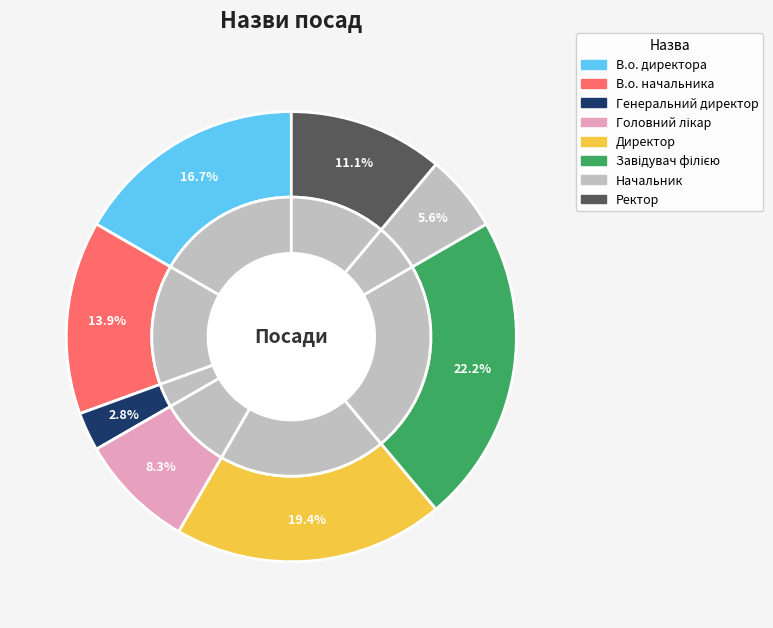

To the nearest percent, what is the average slice percentage?

12%